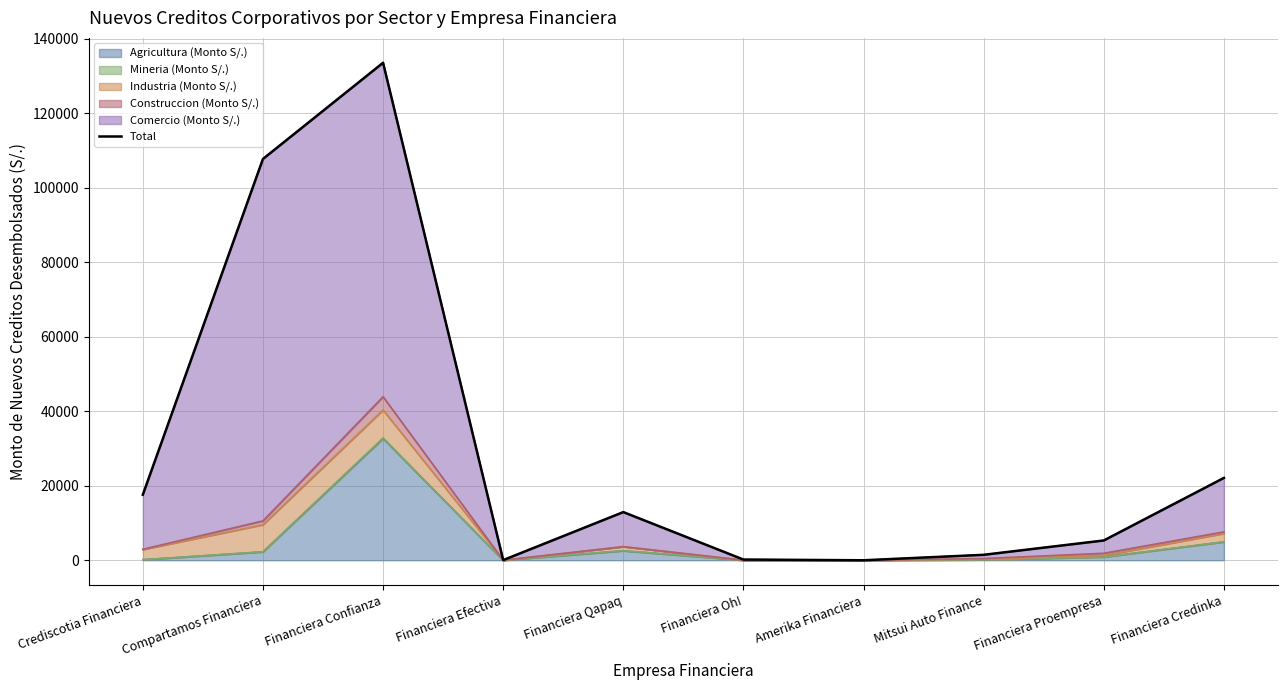

Rank the categories by value from lowest to highest.

Amerika Financiera, Financiera Efectiva, Financiera Oh!, Mitsui Auto Finance, Financiera Proempresa, Financiera Qapaq, Crediscotia Financiera, Financiera Credinka, Compartamos Financiera, Financiera Confianza